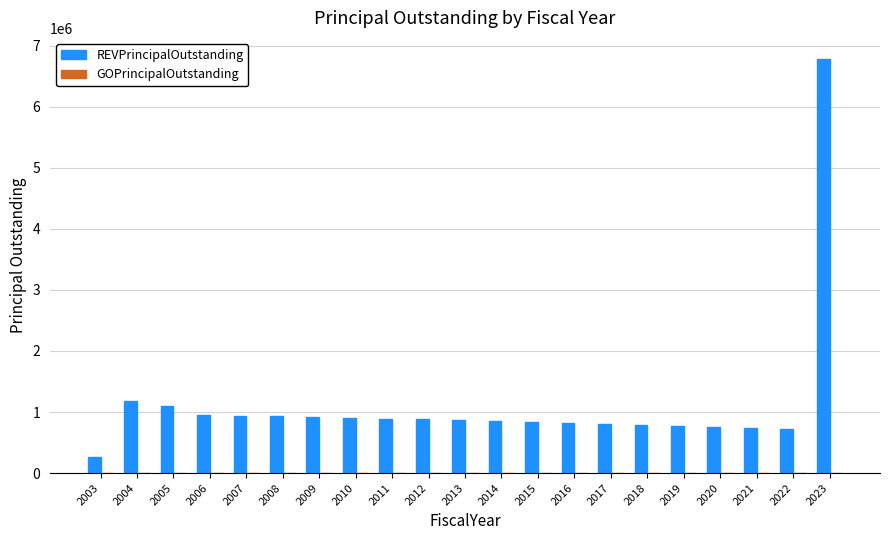

Is it true that the value at 2010 is 183708?

False